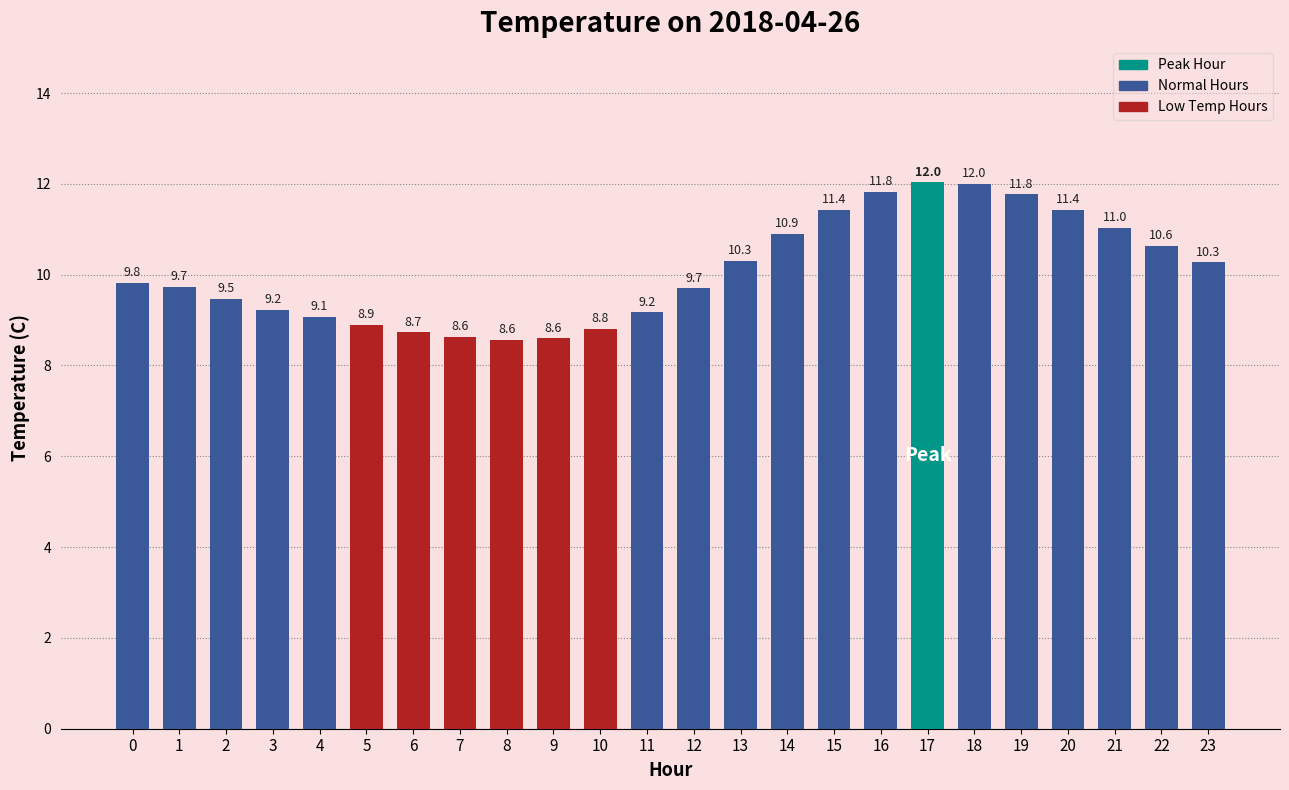

What is the minimum value shown in the chart?

8.6